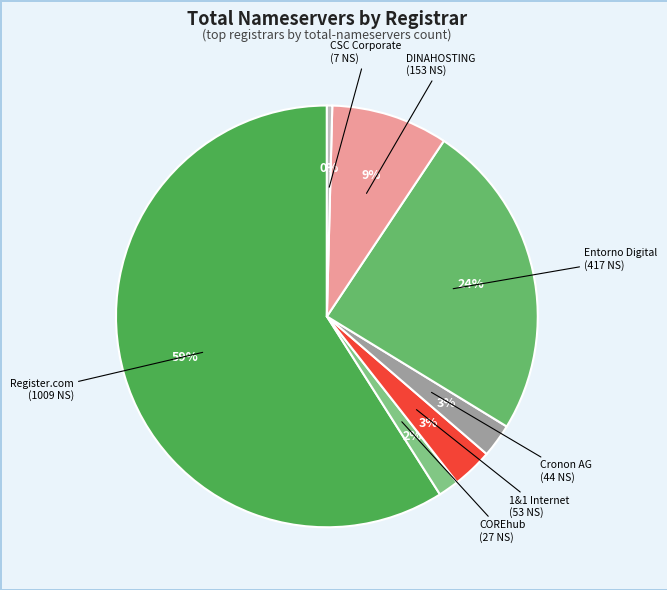

How many slices are in this pie chart?

7